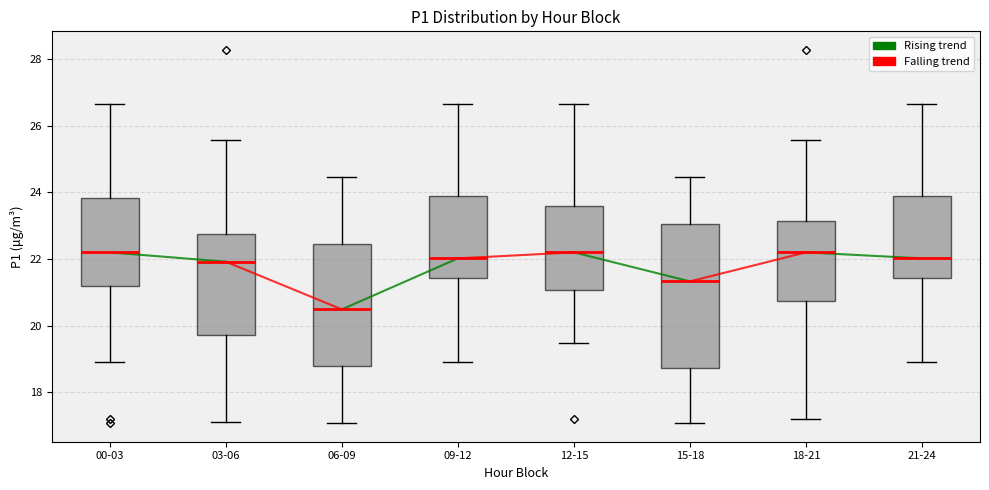

Which box is the tallest, from its lower edge to its upper edge?

15-18